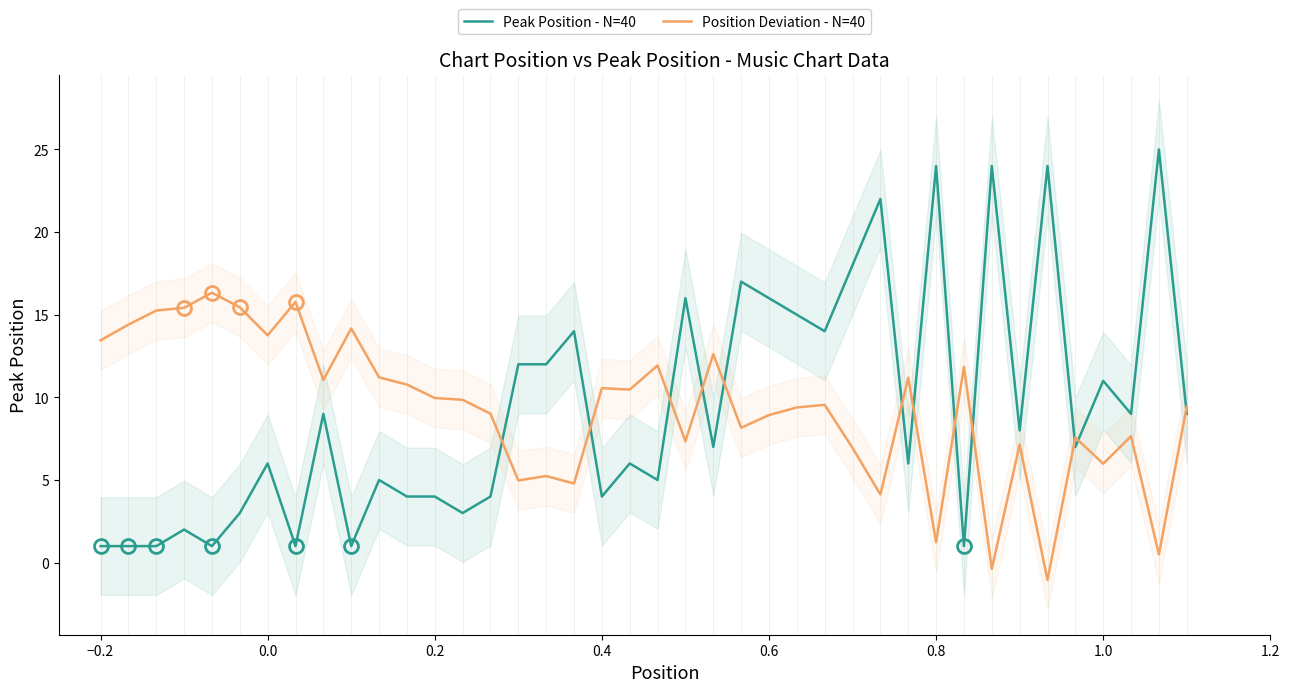

The value of Peak Position - N=40 at −0.2 is 0.5. True or false?

False